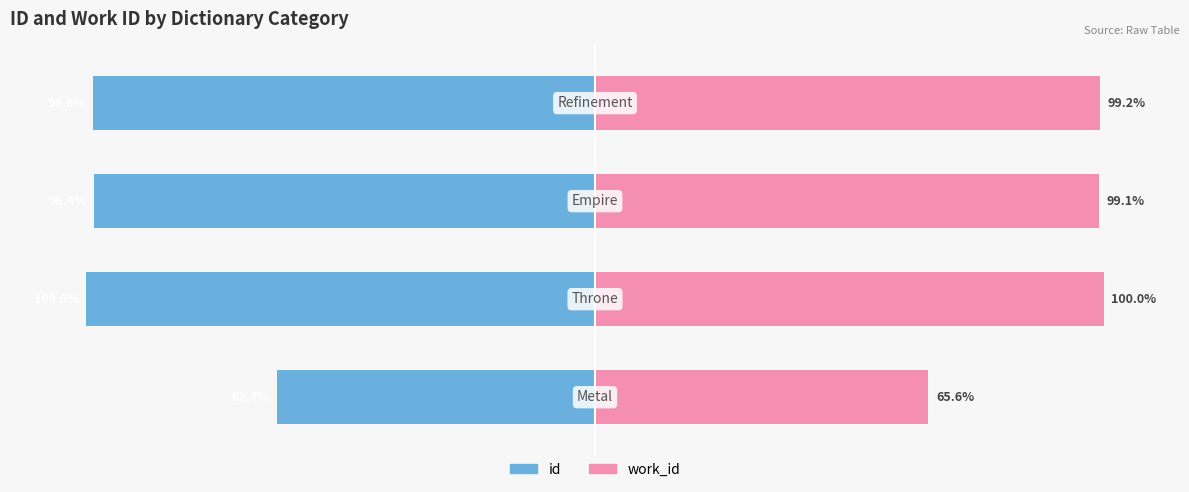

Reading left to right, list all the values displayed in this chart.

id: -62.4	-100.0	-98.4	-98.6
work_id: 65.6	100.0	99.1	99.2